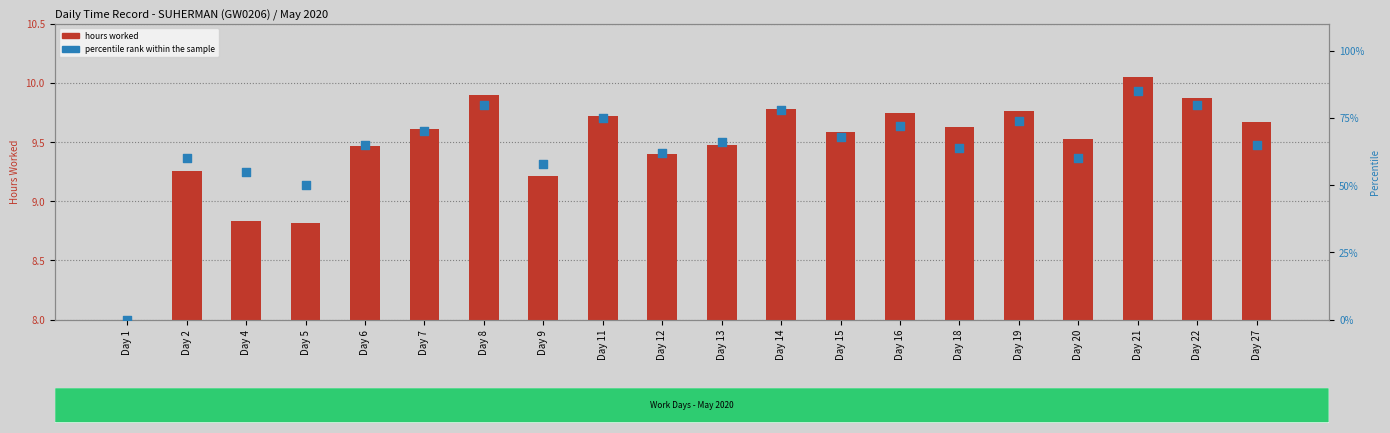

Which series contains the lowest Y value?

hours worked